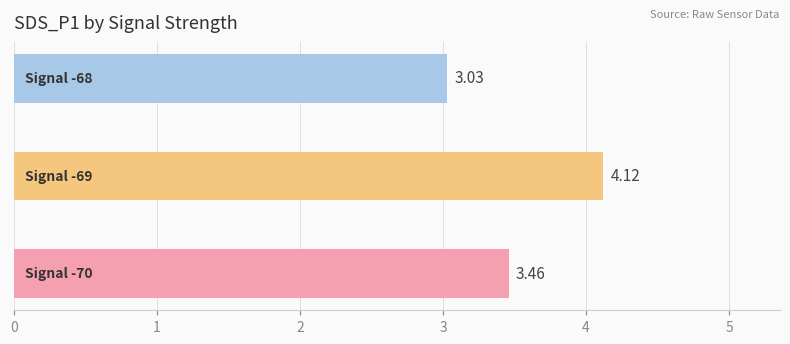

What is the sum of all values?

10.6